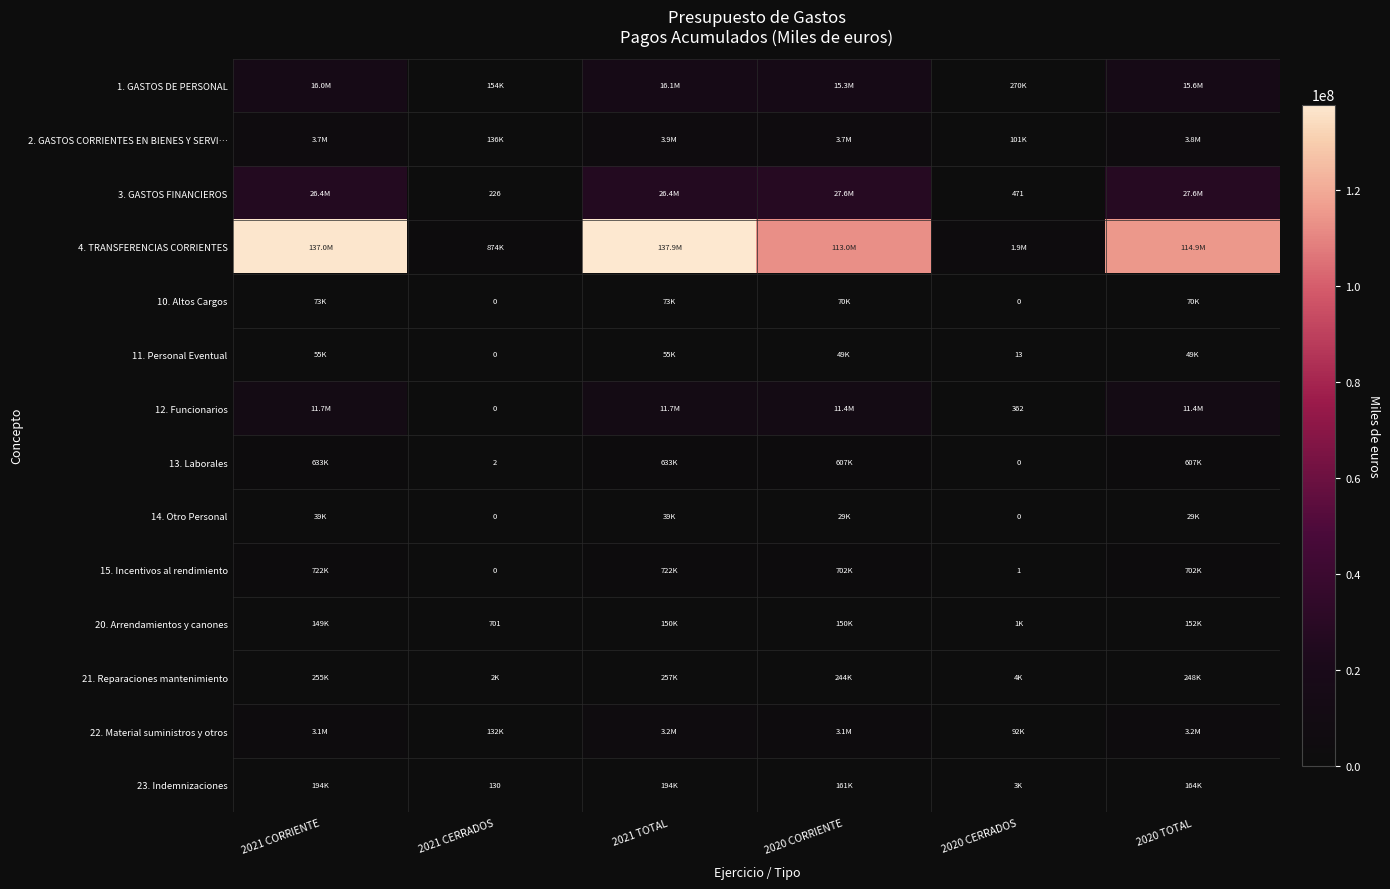

True or false: 3. GASTOS FINANCIEROS has a value of 381 at 2021 CERRADOS.

False